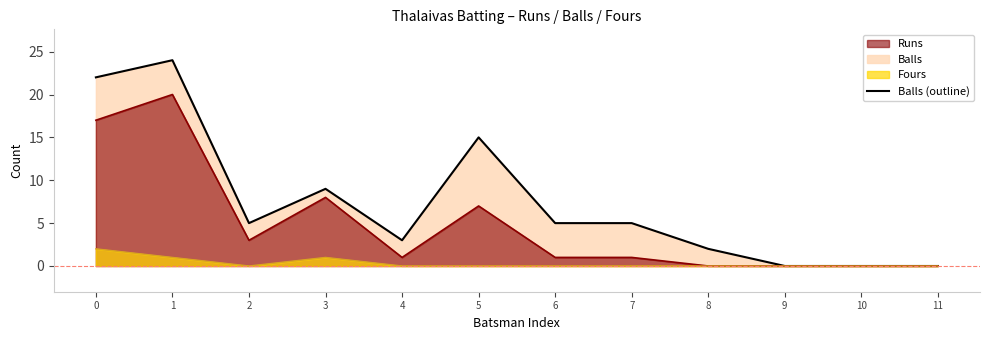

How many lines are shown in the chart?

3